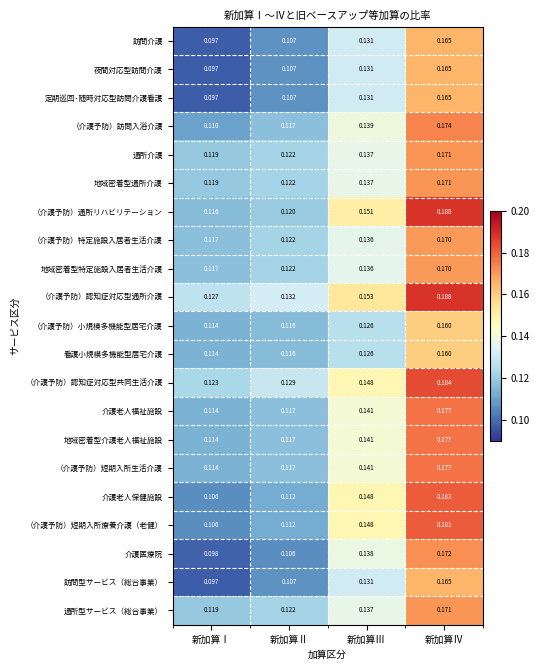

Is the value of （介護予防）特定施設入居者生活介護 at 新加算Ⅱ greater than the value of 夜間対応型訪問介護 at 新加算Ⅰ?

Yes